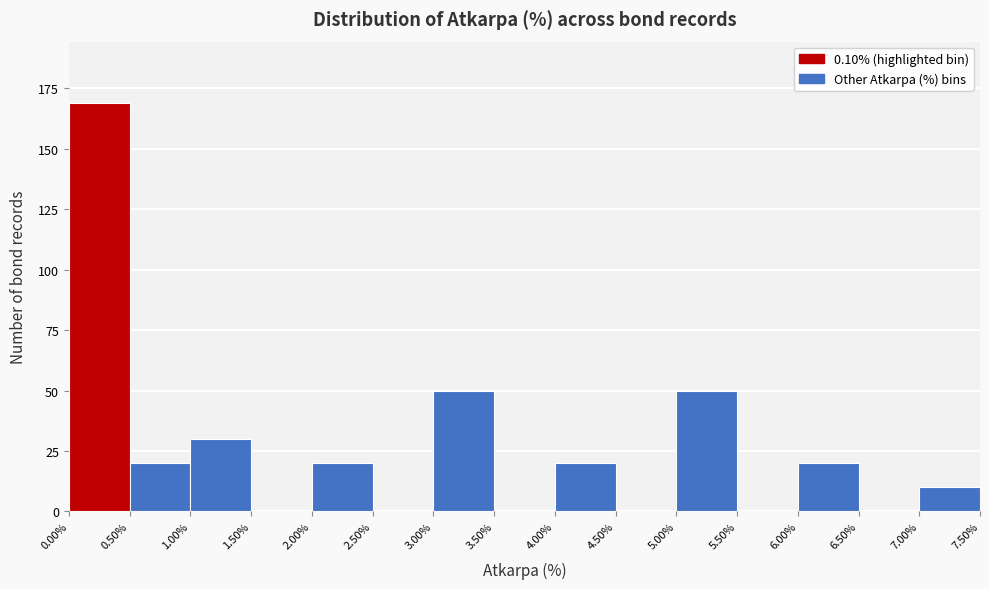

Reading left to right, list every bar in this chart as the range it spans on the x-axis followed by its height. The values are not printed on the chart, so give them approximately, as read against the axis.

0.00% to 0.50%: 170
0.50% to 1.00%: 20
1.00% to 1.50%: 30
1.50% to 2.00%: 0
2.00% to 2.50%: 20
2.50% to 3.00%: 0
3.00% to 3.50%: 50
3.50% to 4.00%: 0
4.00% to 4.50%: 20
4.50% to 5.00%: 0
5.00% to 5.50%: 50
5.50% to 6.00%: 0
6.00% to 6.50%: 20
6.50% to 7.00%: 0
7.00% to 7.50%: 10